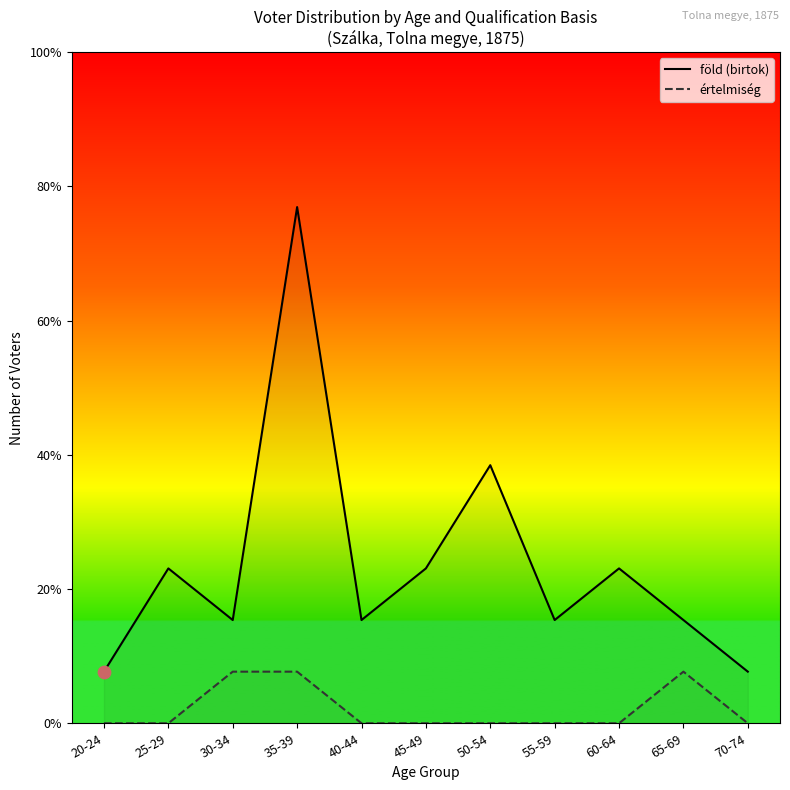

Which series has the largest total across all categories?

föld (birtok)